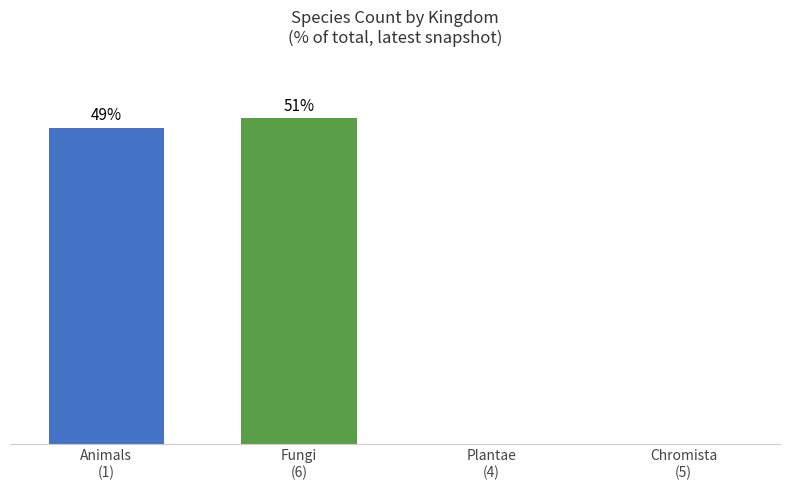

Are the bars horizontal?

No